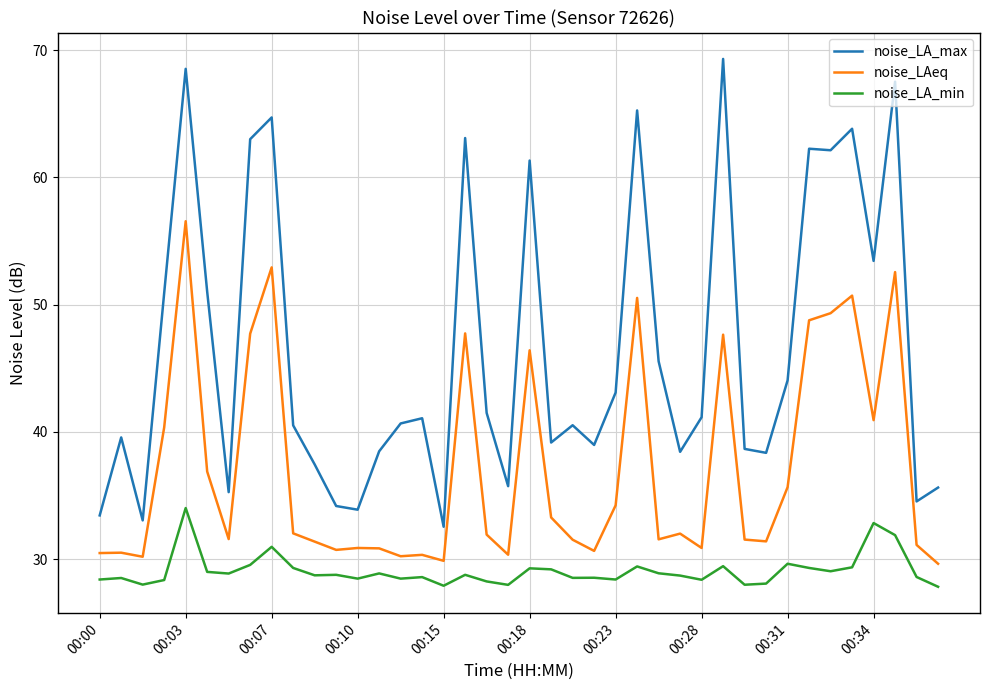

Which series has the largest total across all categories?

noise_LA_max